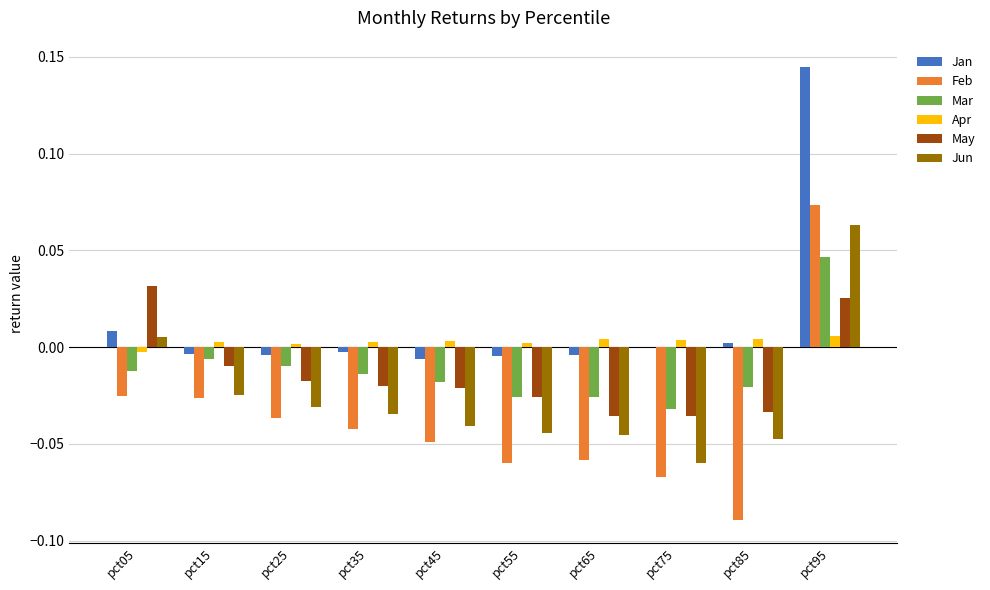

Is the value of May at pct35 greater than the value of Mar at pct45?

No